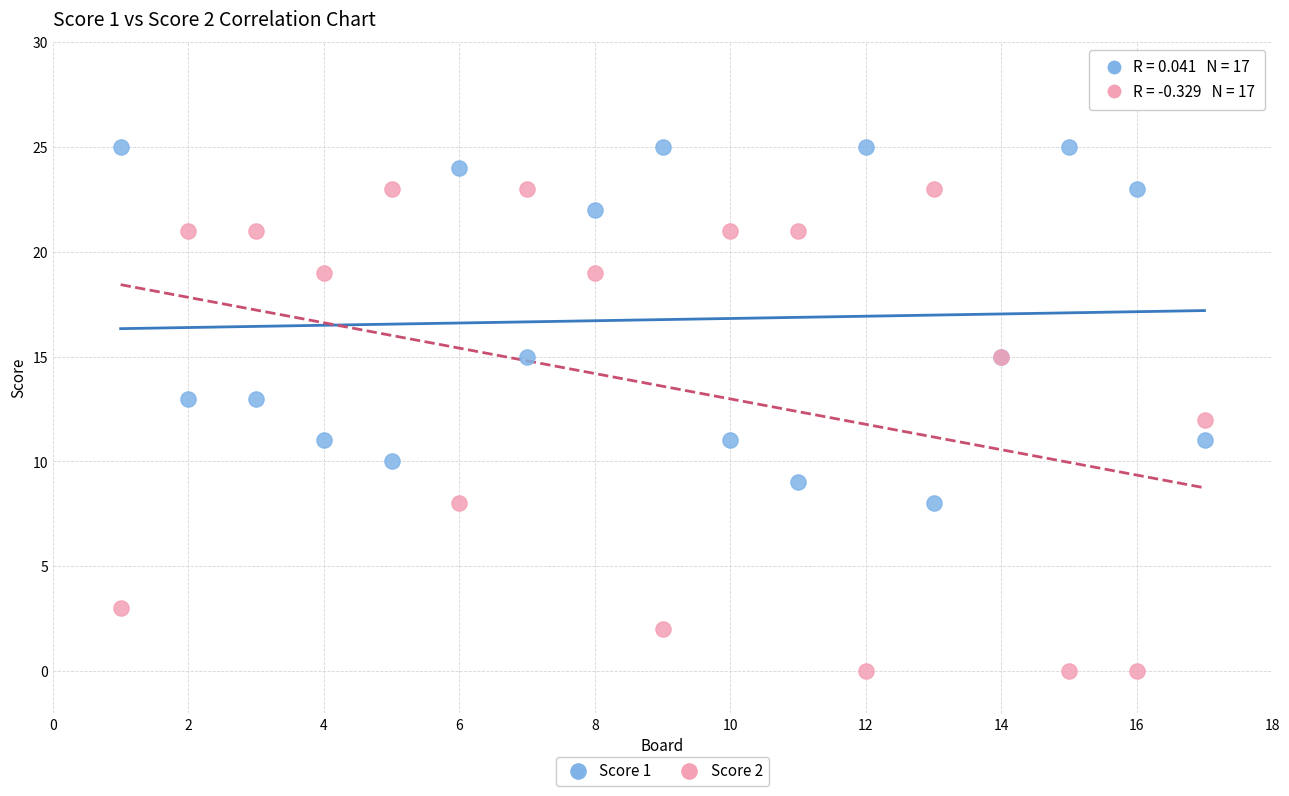

Which series reaches the minimum Y coordinate?

Score 2